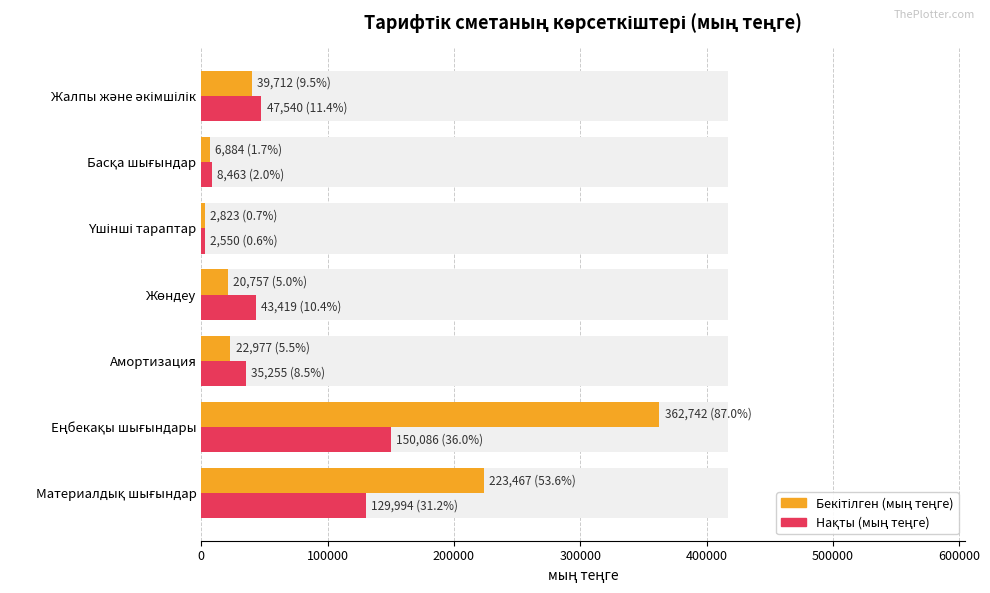

What is the spread (max minus min) of values at Басқа шығындар?

1579